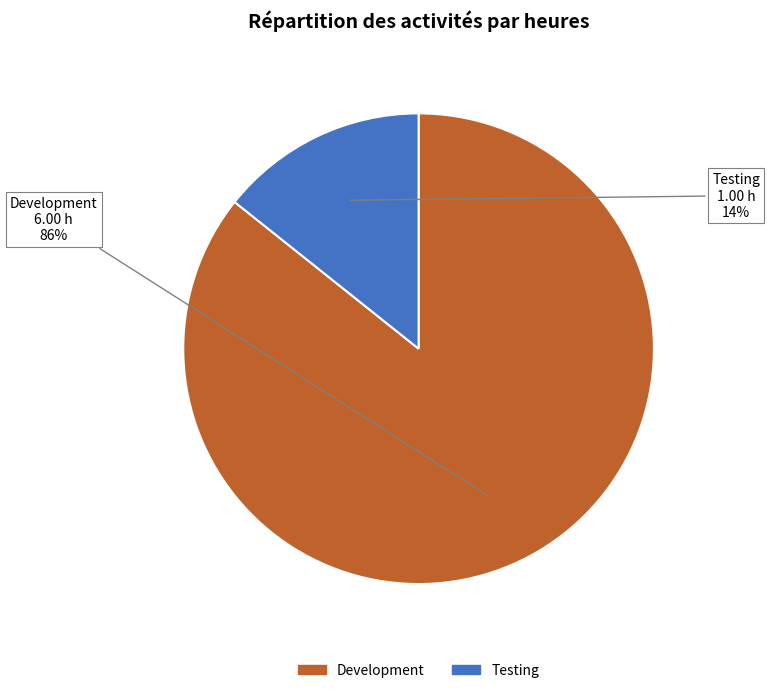

Is it true that Development is 86% of the pie?

True